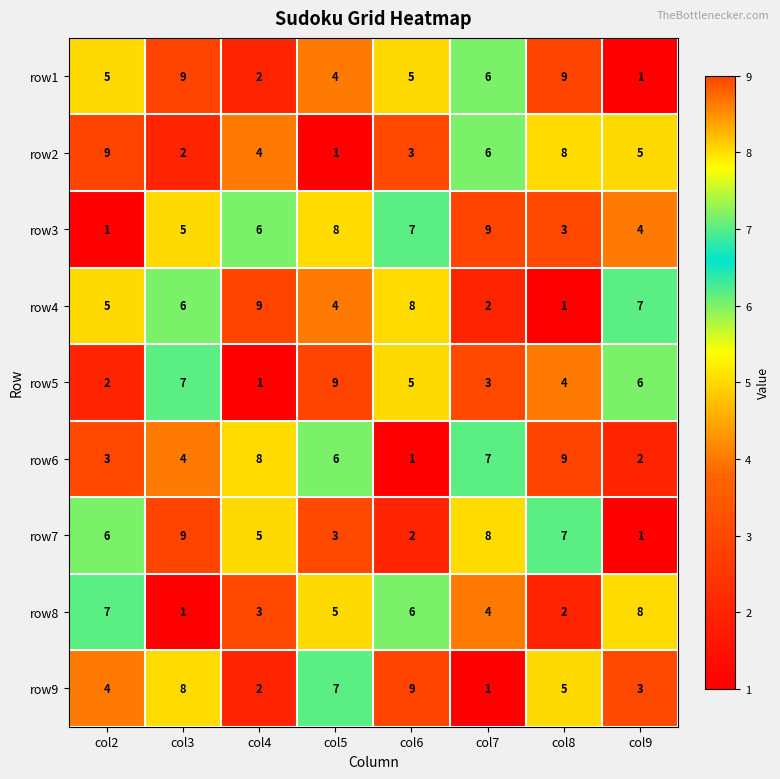

Rank the categories by row2 value from lowest to highest.

col5, col3, col6, col4, col9, col7, col8, col2